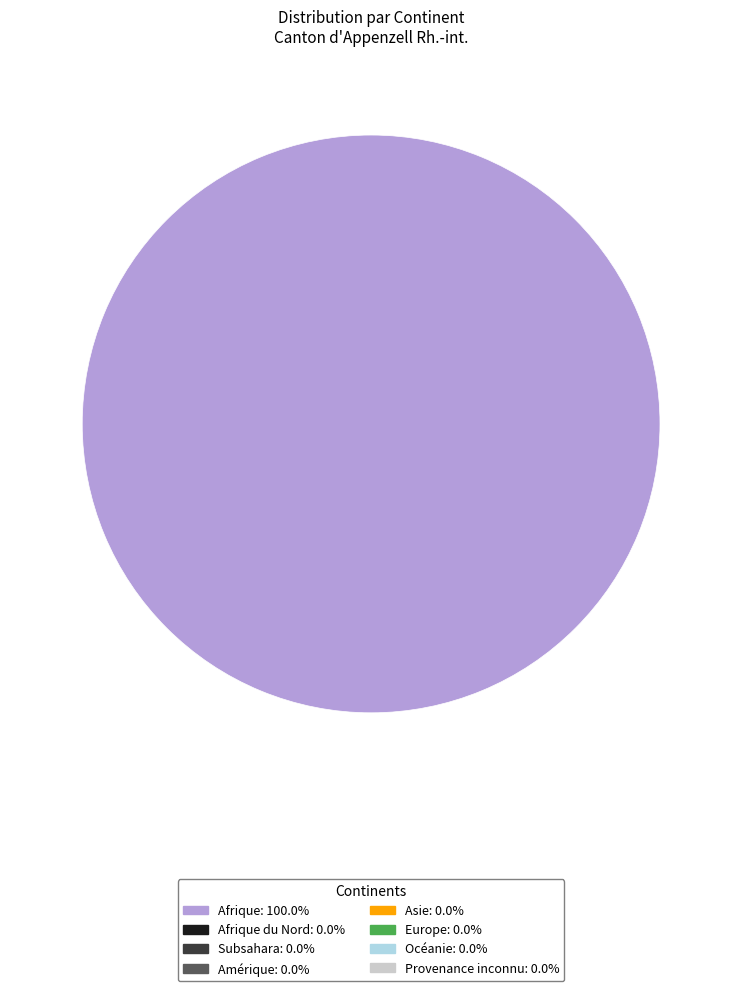

Is there a majority slice in this chart?

Yes